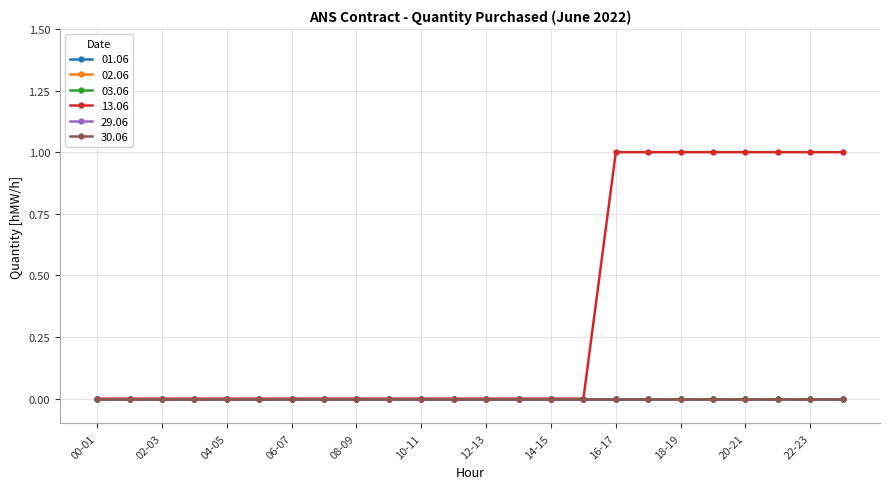

Is this an area chart (filled region under the line)?

No